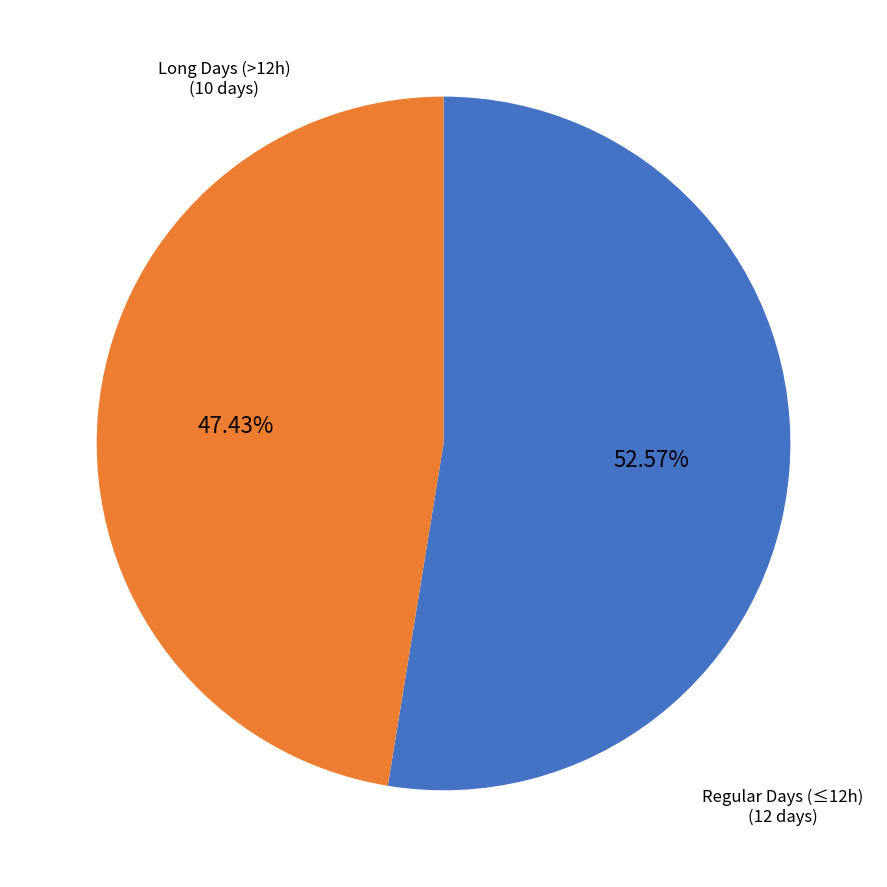

Is there a majority slice in this chart?

Yes